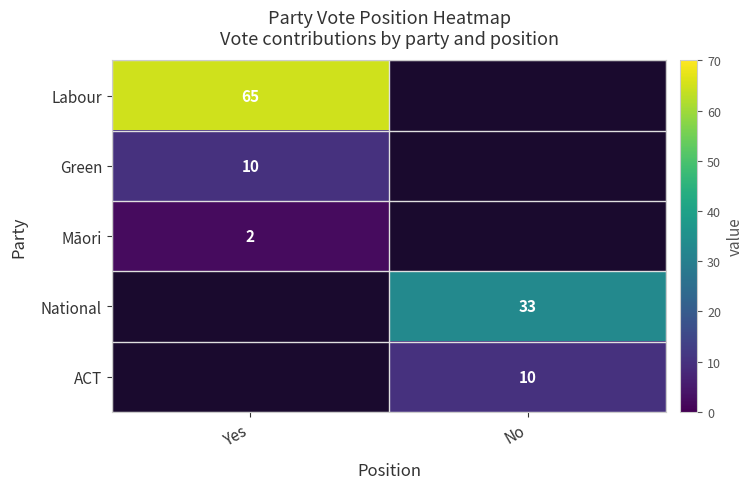

At which label does ACT reach its peak?

No